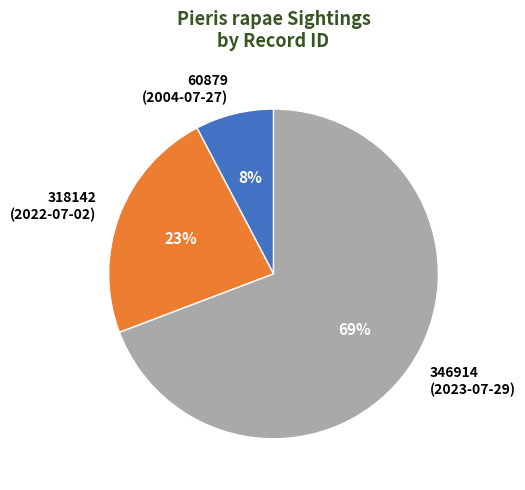

Approximately how many times larger is the value at 346914 (2023-07-29) compared to 318142 (2022-07-02)?

3.0